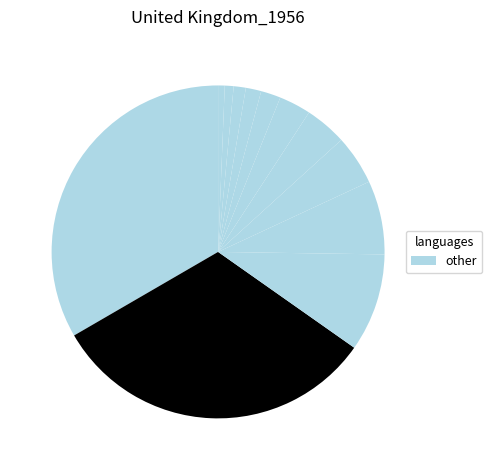

How many segments does this pie chart have?

12